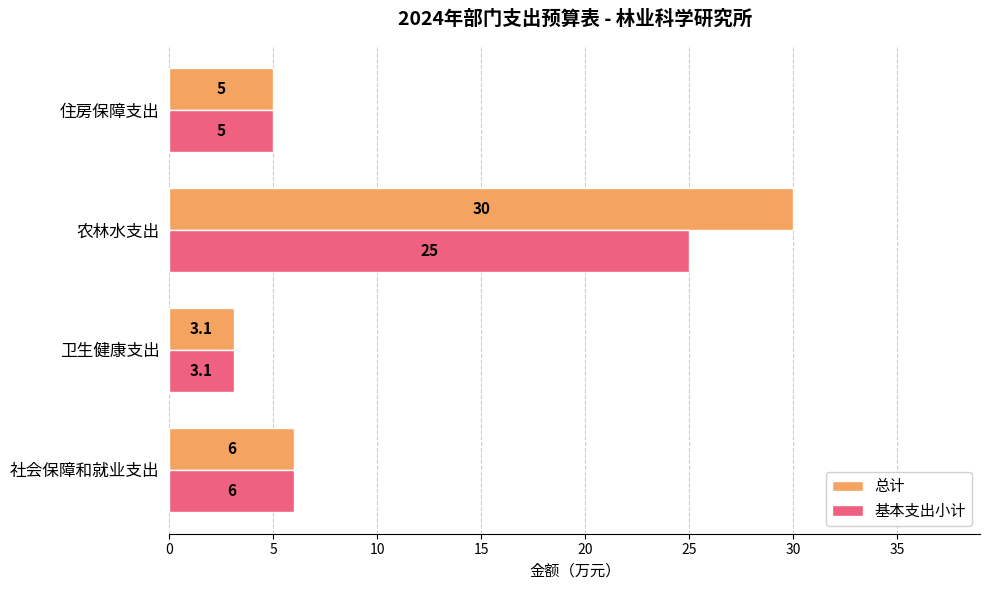

What is the total value across all series at 社会保障和就业支出?

12.0